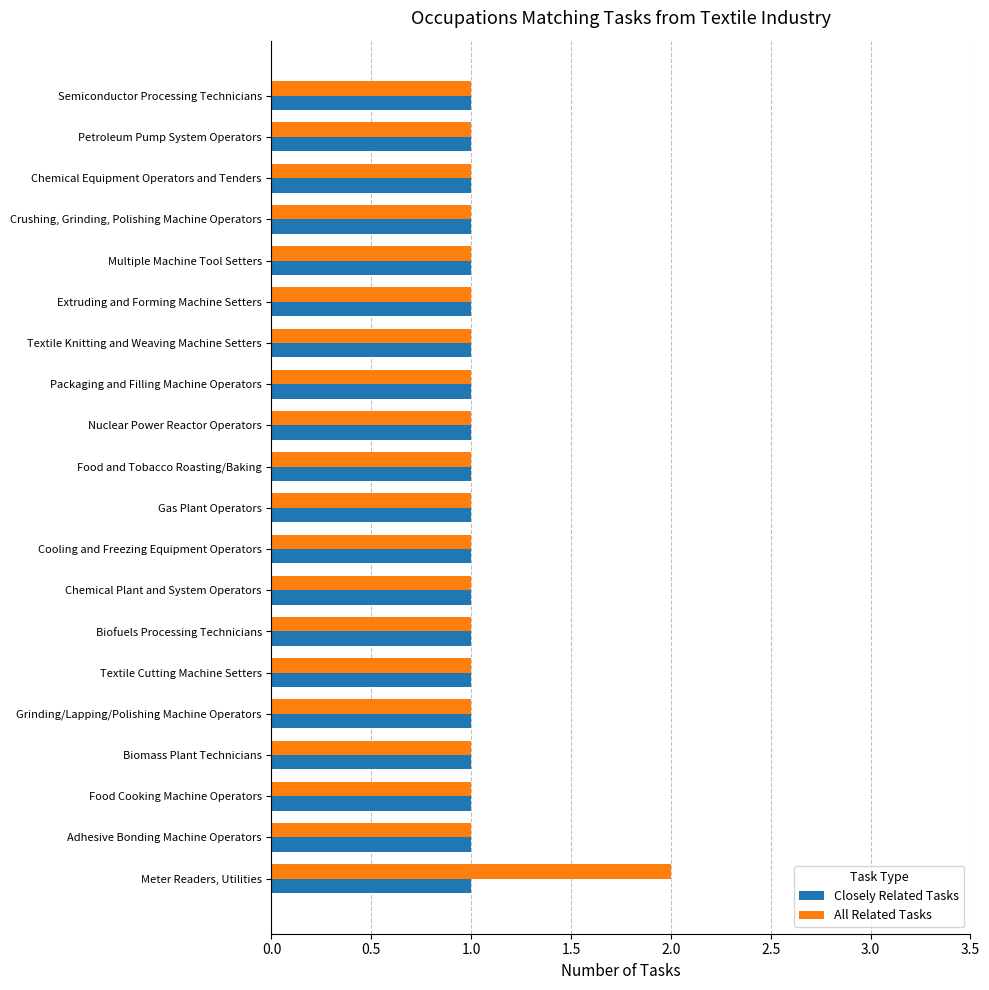

At which category is the sum across all series the highest?

Meter Readers, Utilities